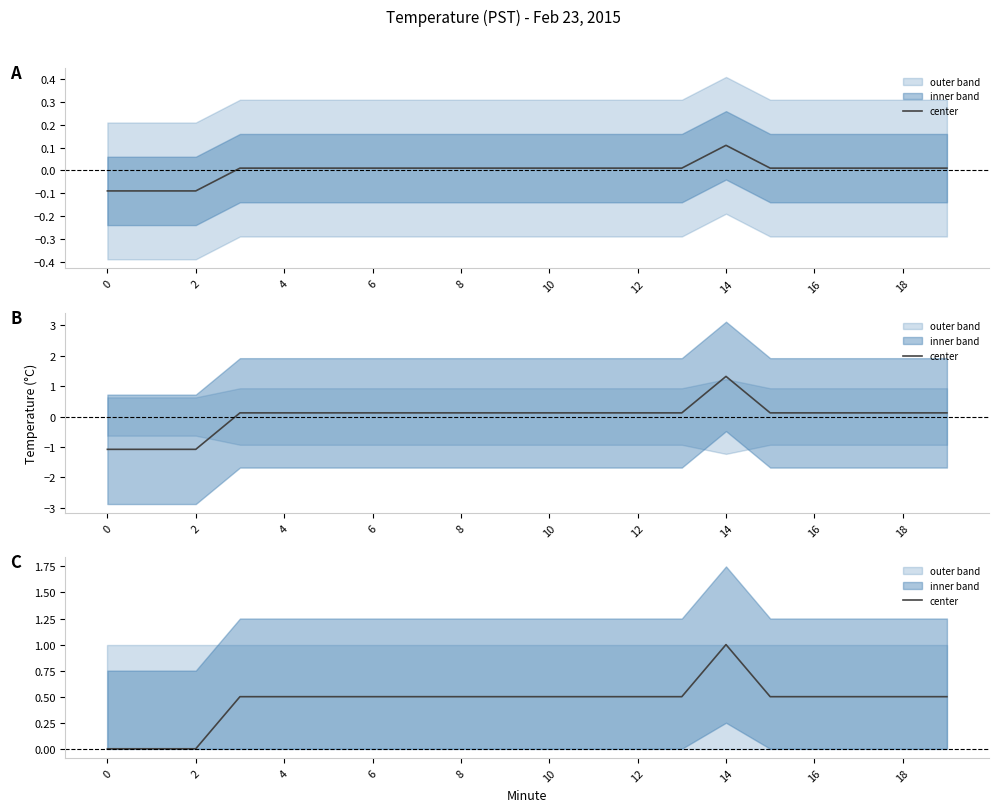

What is the average value?

0.5